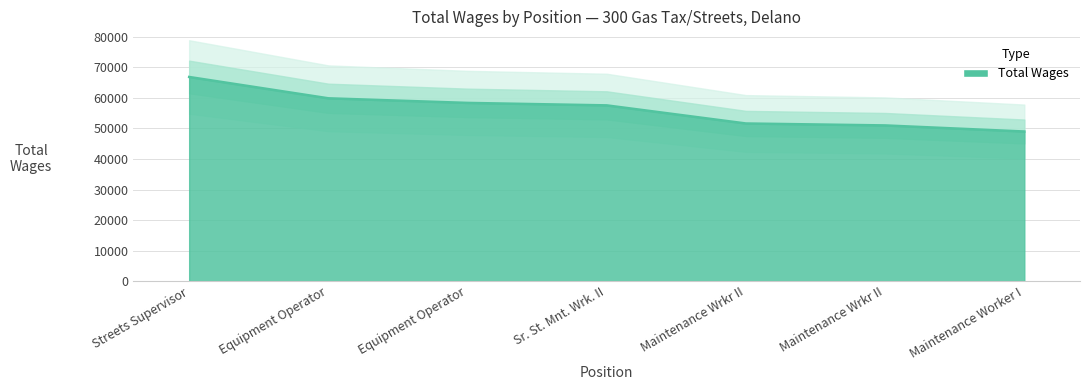

Is it true that the value at Sr. St. Mnt. Wrk. II is 82391?

False